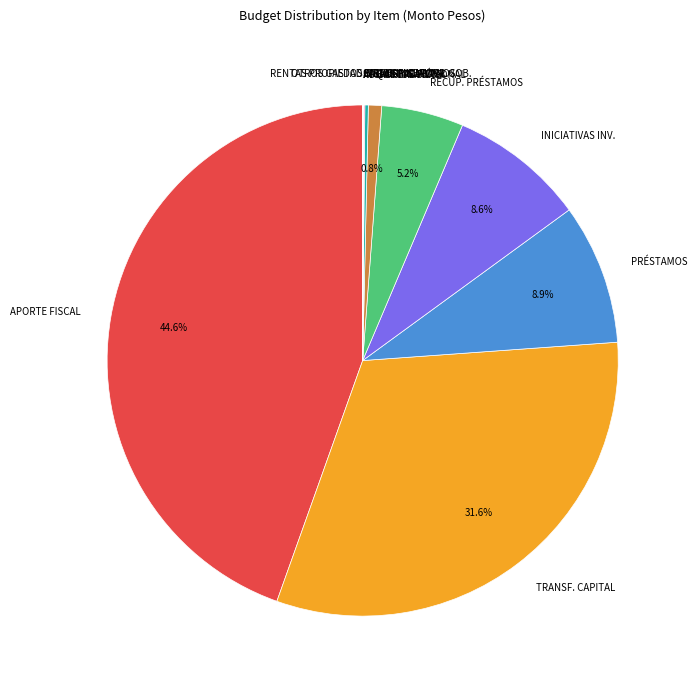

Which slice is the largest?

APORTE FISCAL